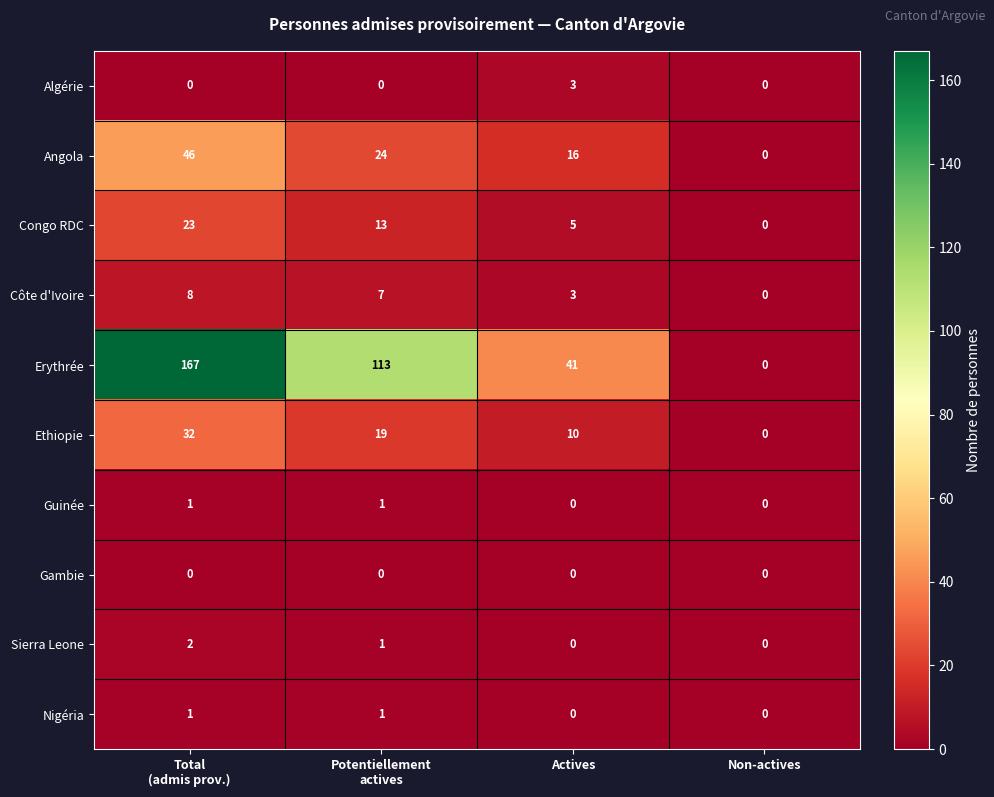

How many series are shown in this chart?

10